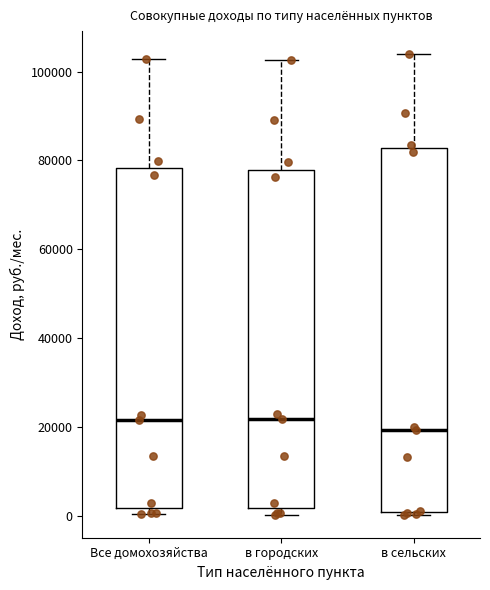

Comparing the boxes themselves (not the whiskers), which one is the tallest?

в сельских